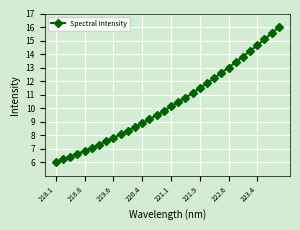

What is the maximum value shown in the chart?

16.0